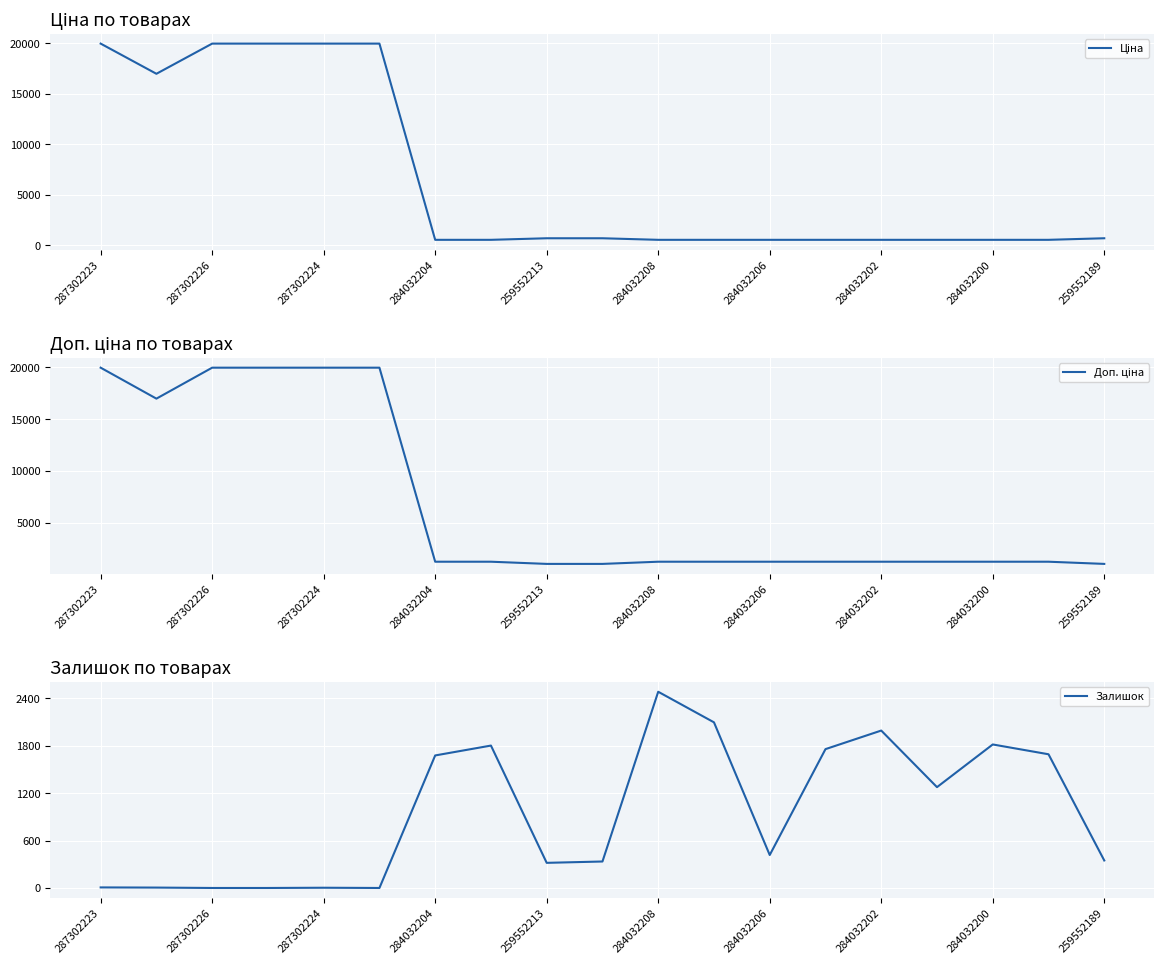

Which category has the highest value in the Залишок series?

284032208